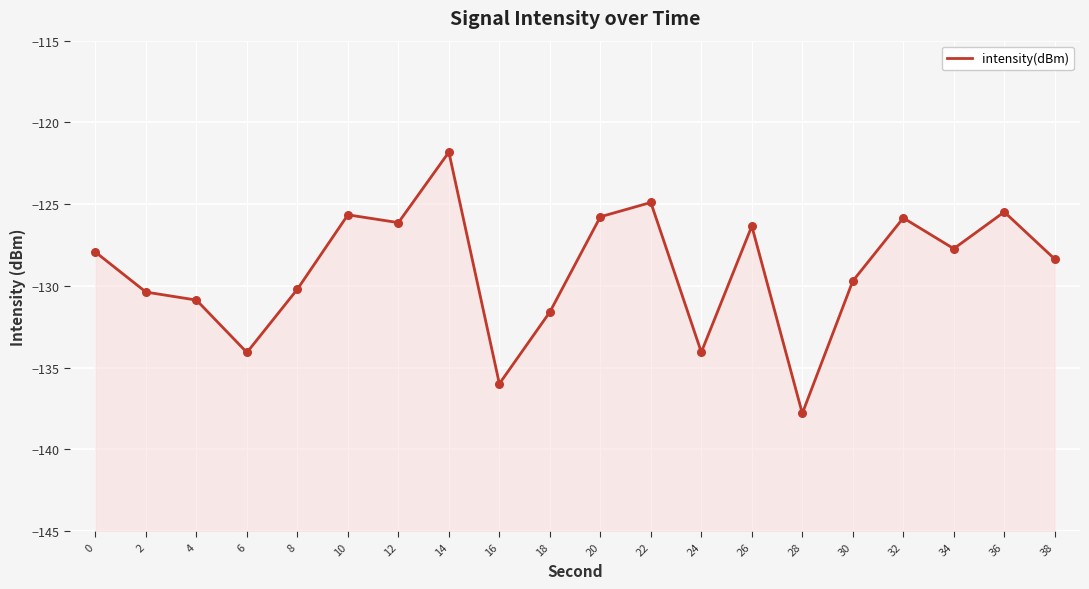

What is the change in value from 8 to 26?

+3.9